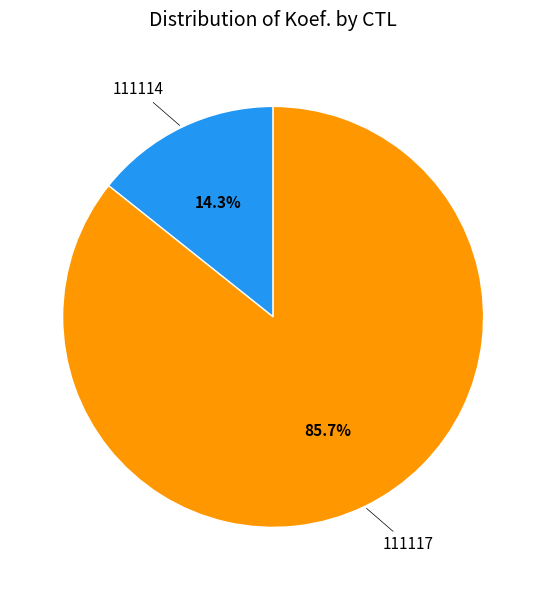

To the nearest percent, what is the combined percentage of 111117 and 111114?

100%